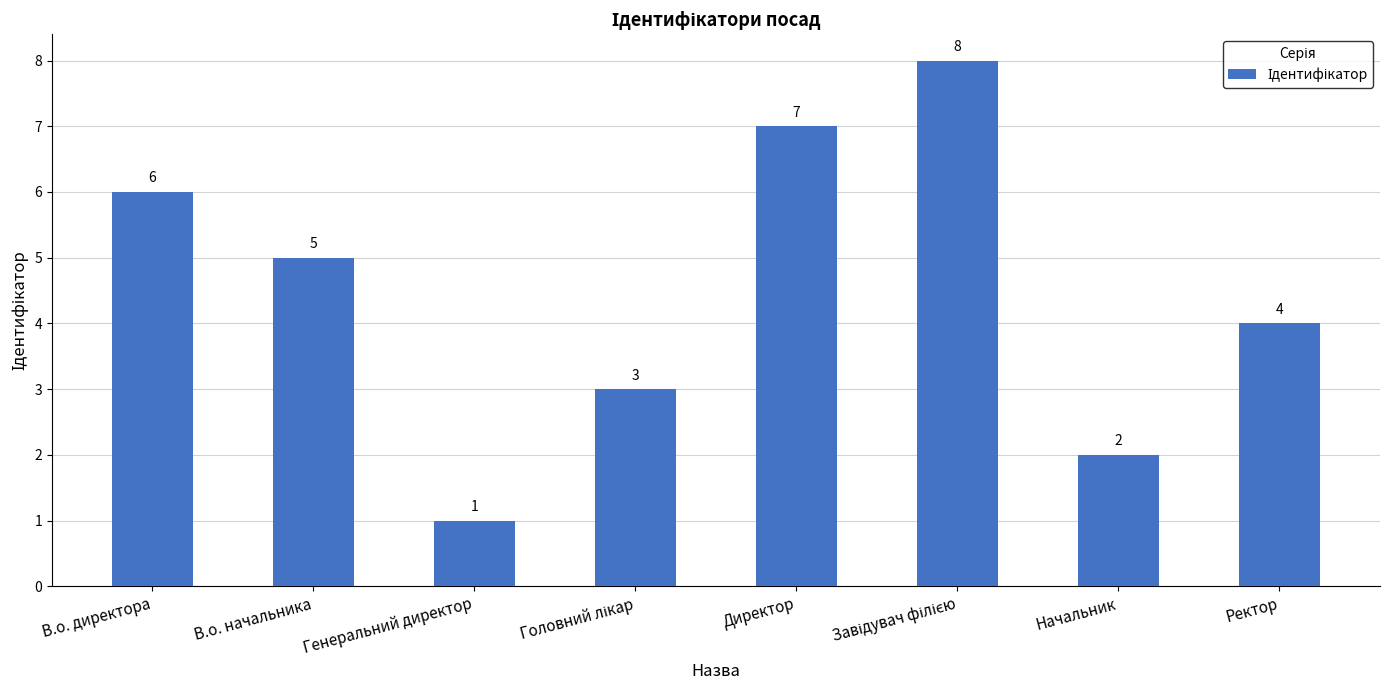

Count the values in the range 3 to 7.

5